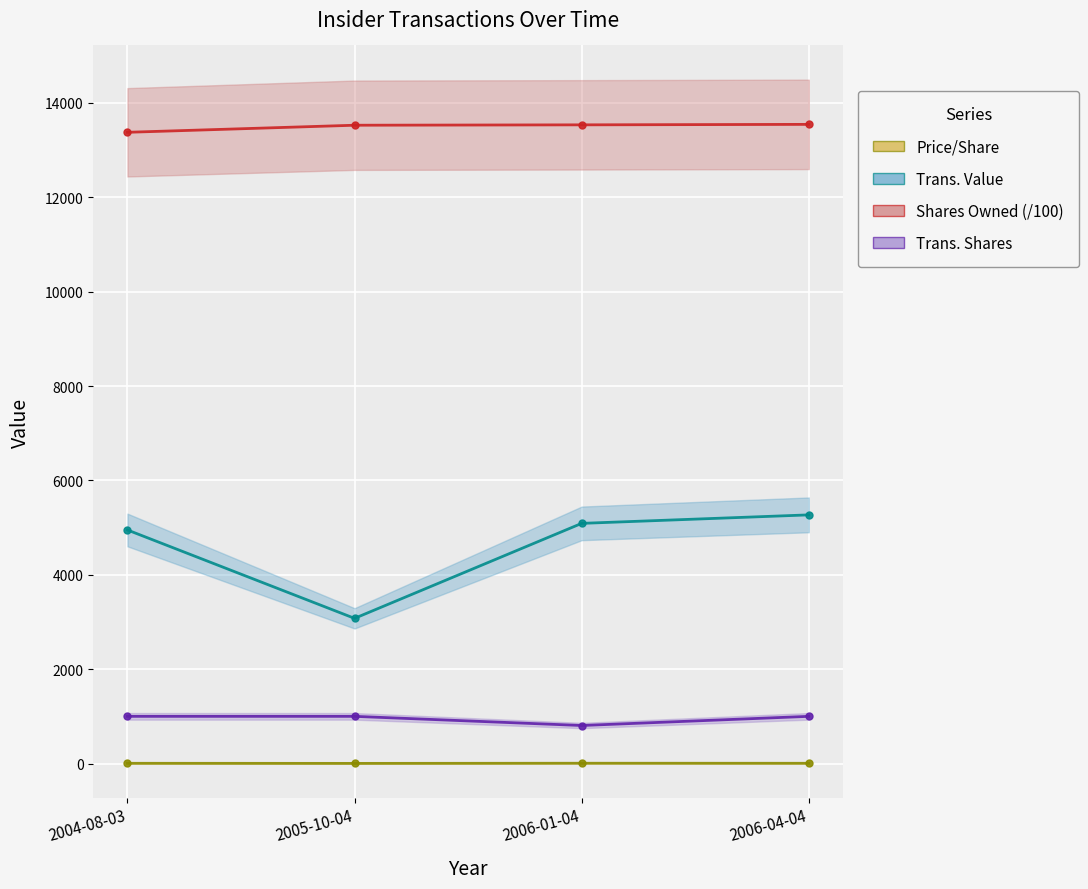

How many interior local valleys does the transactionShares series have?

1